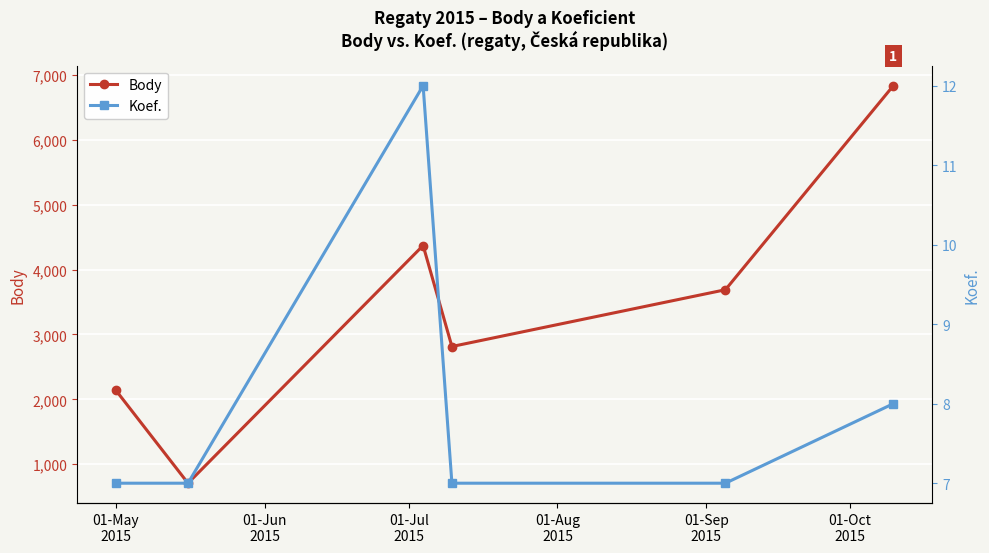

What is the difference between the second highest and minimum values in the Body series?

3664